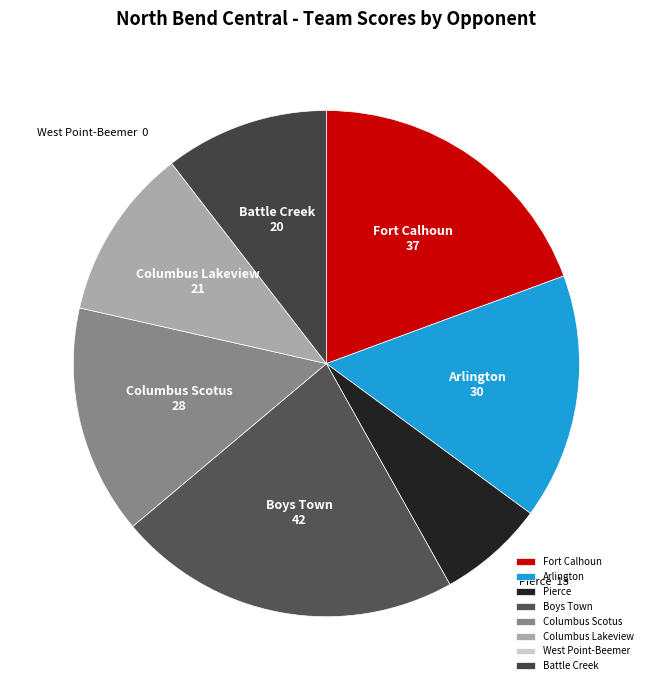

The Arlington slice represents 6% of the pie. True or false?

False